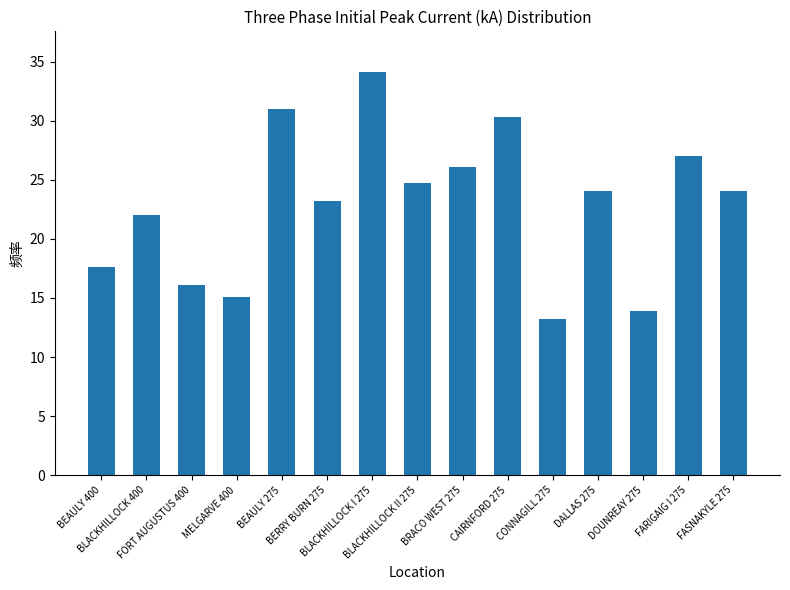

Approximately how many times larger is the value at MELGARVE 400 compared to DOUNREAY 275?

1.1